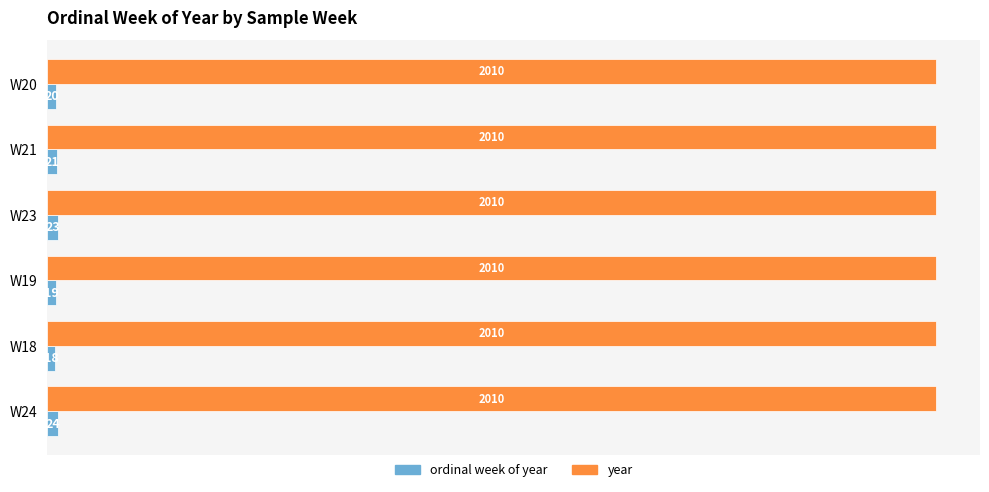

Which series has the widest spread of values?

ordinal week of year